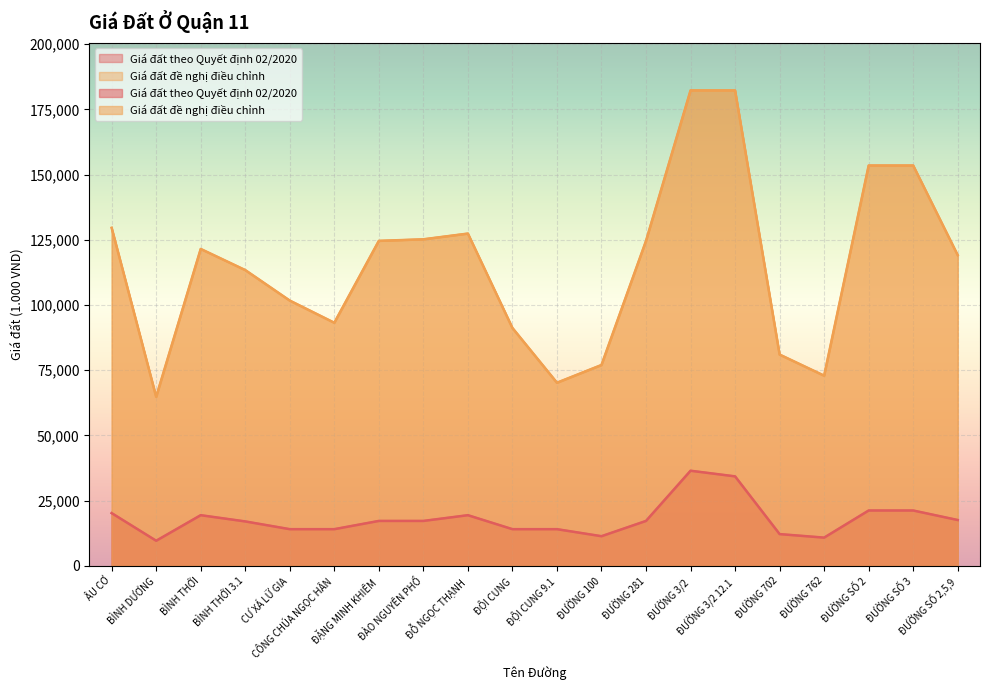

Reading left to right, transcribe all the data shown in this chart.

Giá đất theo Quyết định 02/2020: 20200	9600	19400	17010	14040	14040	17200	17200	19400	14040	14040	11340	17200	36450	34290	12150	10800	21200	21200	17550
Giá đất đề nghị điều chỉnh: 129600	64800	121500	113400	101700	93200	124600	125200	127400	91200	70200	77000	124600	182300	182300	81000	72900	153500	153500	119100